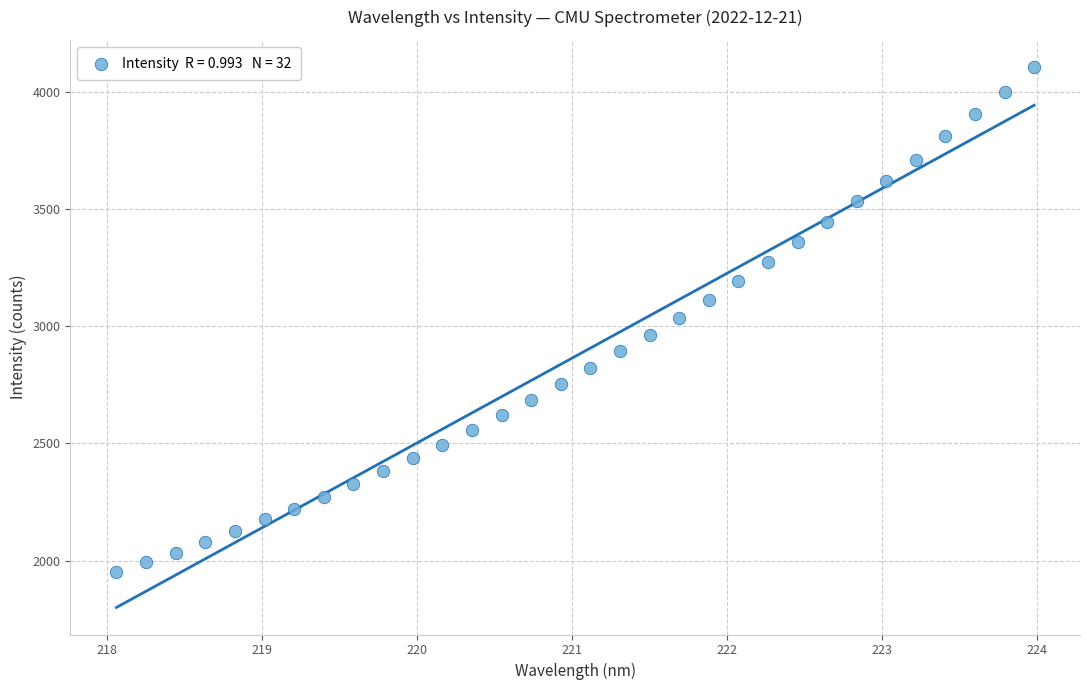

What is the range of X values (max minus min)?

5.9